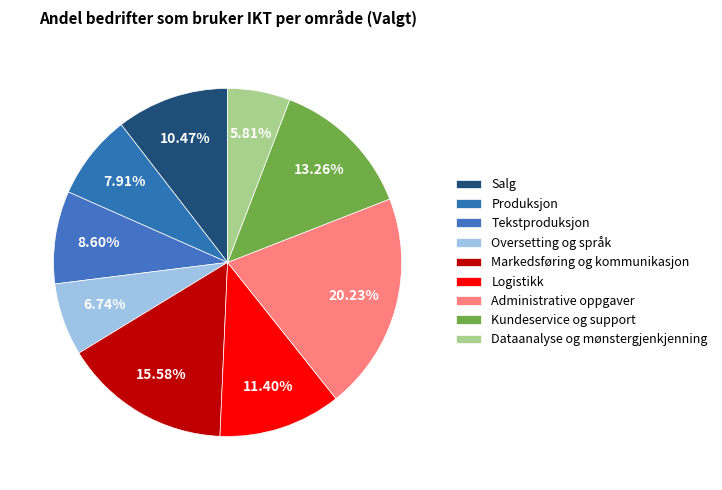

To the nearest percent, what is the difference between the largest and smallest slice percentages?

14%